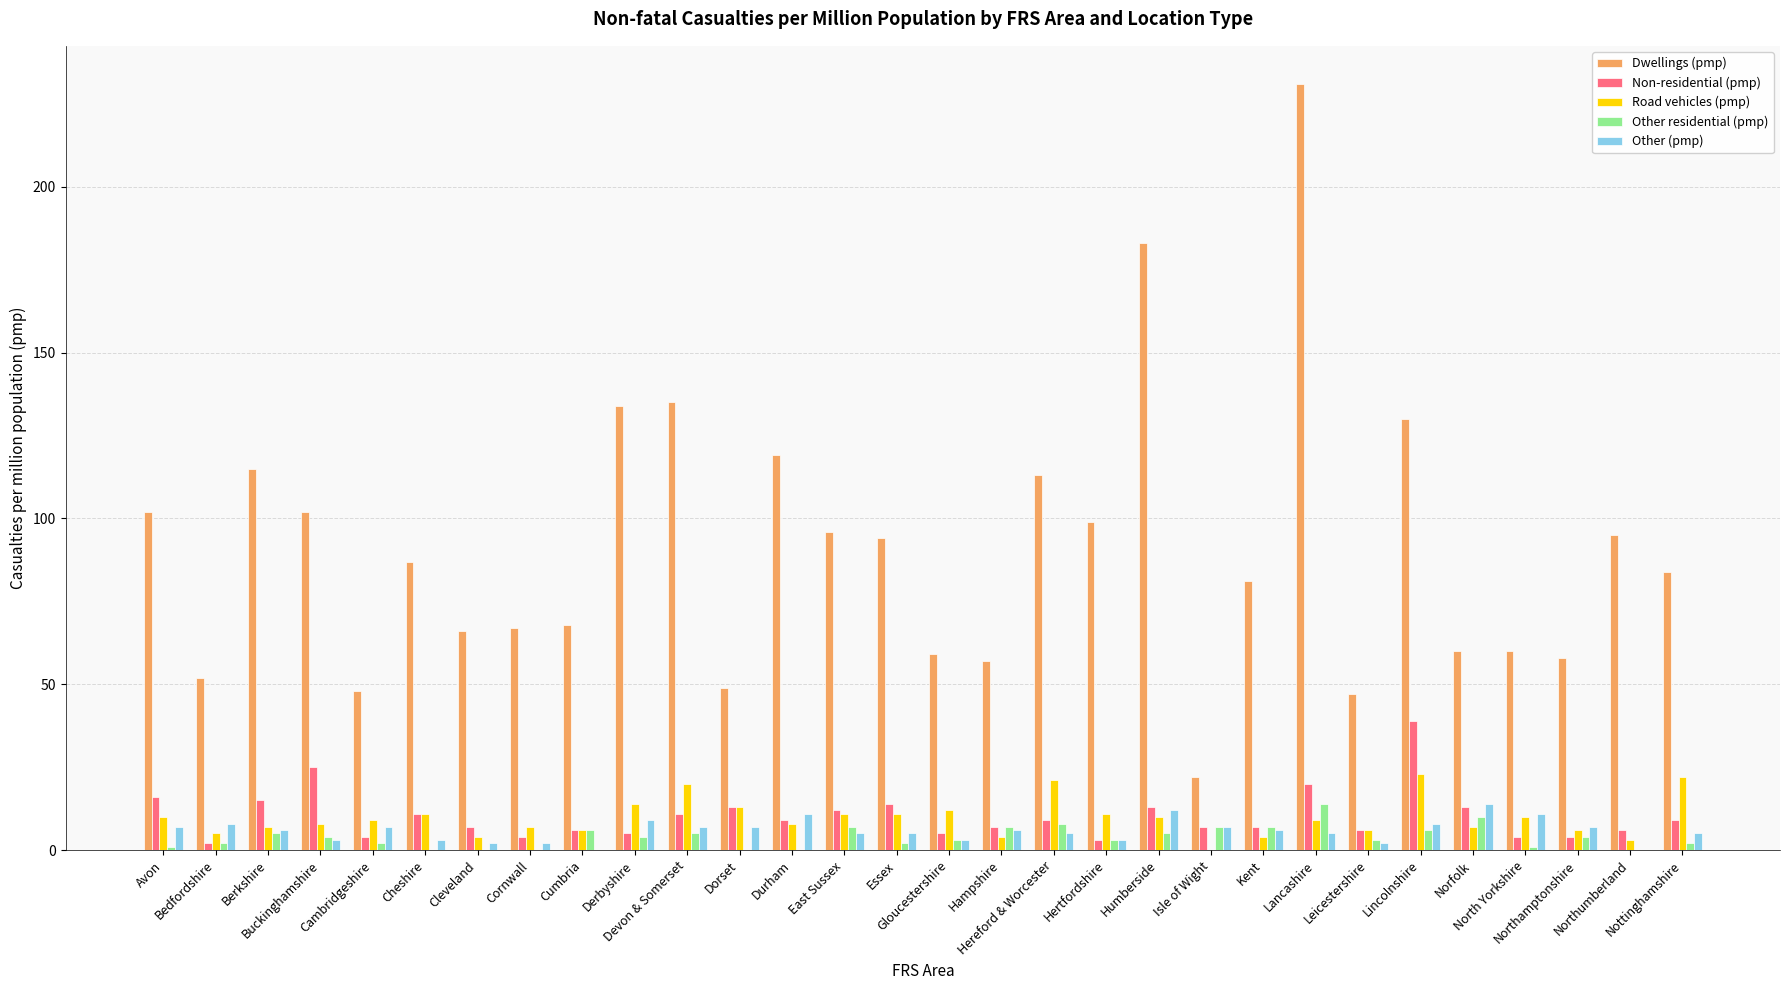

Is the value of Non-residential (pmp) at Hampshire greater than the value of Road vehicles (pmp) at Gloucestershire?

No